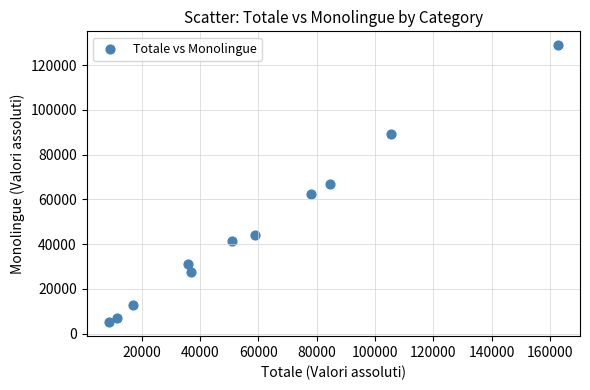

What is the range of Y values (max minus min)?

123860.3